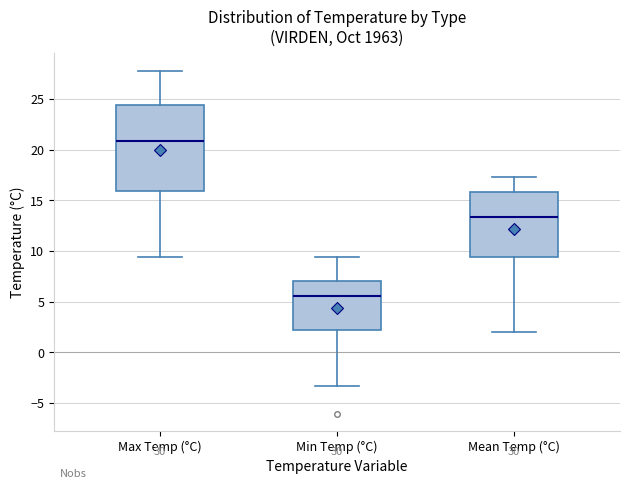

Reading left to right, read every box against the y-axis: the position of its median line, the range the box covers, and the ends of its whiskers. The values are not printed on the chart, so give them approximately, as read against the axis.

Max Temp (°C): median 21.0, box 16.0 to 24.5, whiskers 9.5 to 28.0
Min Temp (°C): median 5.5, box 2.0 to 7.0, whiskers -3.5 to 9.5
Mean Temp (°C): median 13.5, box 9.5 to 16.0, whiskers 2.0 to 17.5